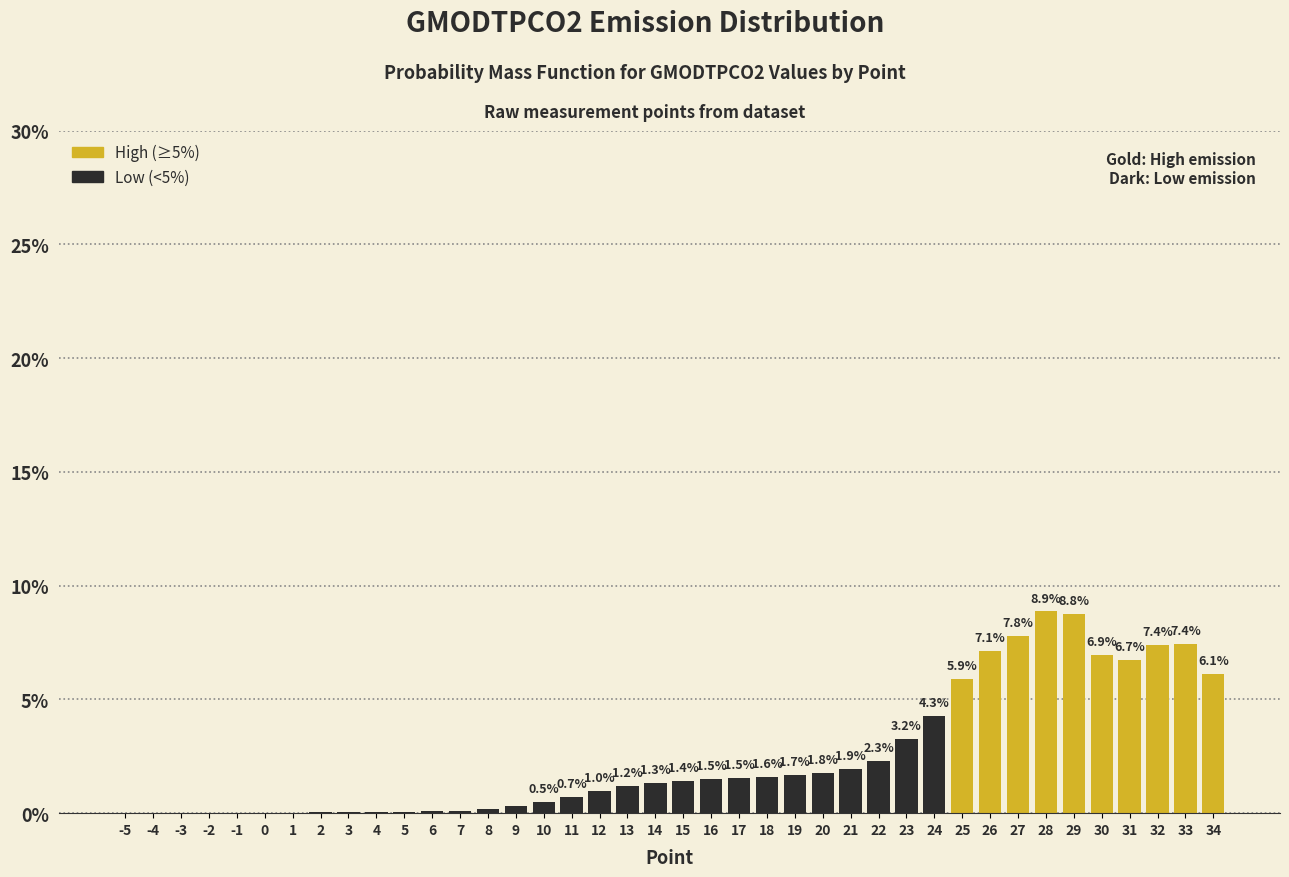

The value at 22 is 3.6. True or false?

False